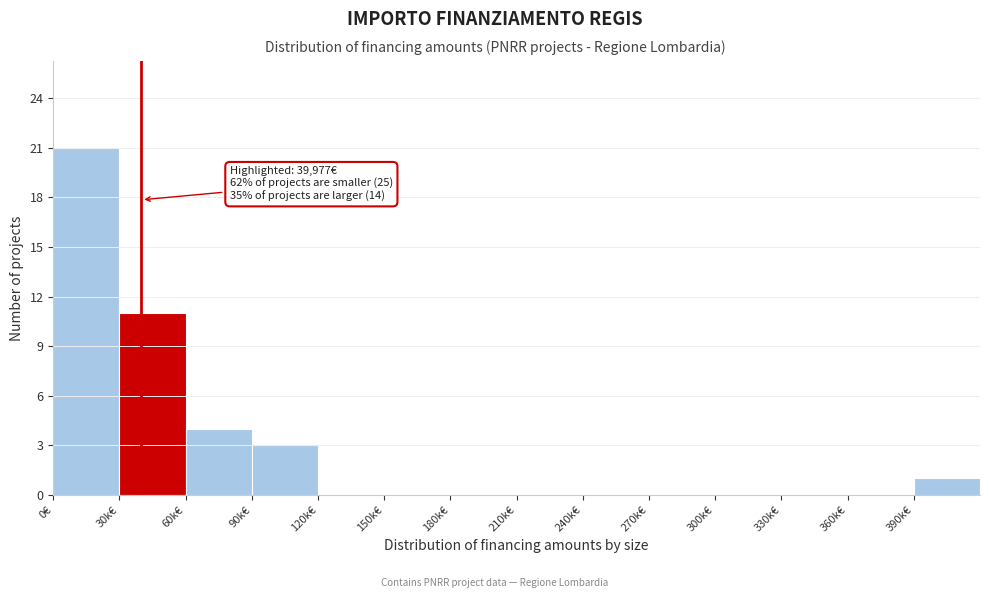

Reading right to left, what are all the values shown in this chart?

390k€=1	360k€=0	330k€=0	300k€=0	270k€=0	240k€=0	210k€=0	180k€=0	150k€=0	120k€=0	90k€=3	60k€=4	30k€=11	0€=21